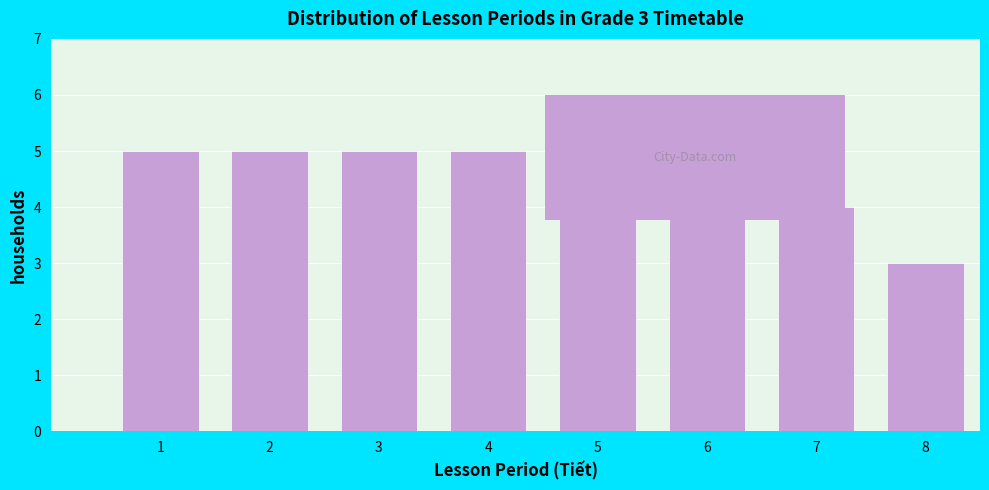

Reading right to left, what are all the values shown in this chart?

8=3	7=4	6=4	5=4	4=5	3=5	2=5	1=5